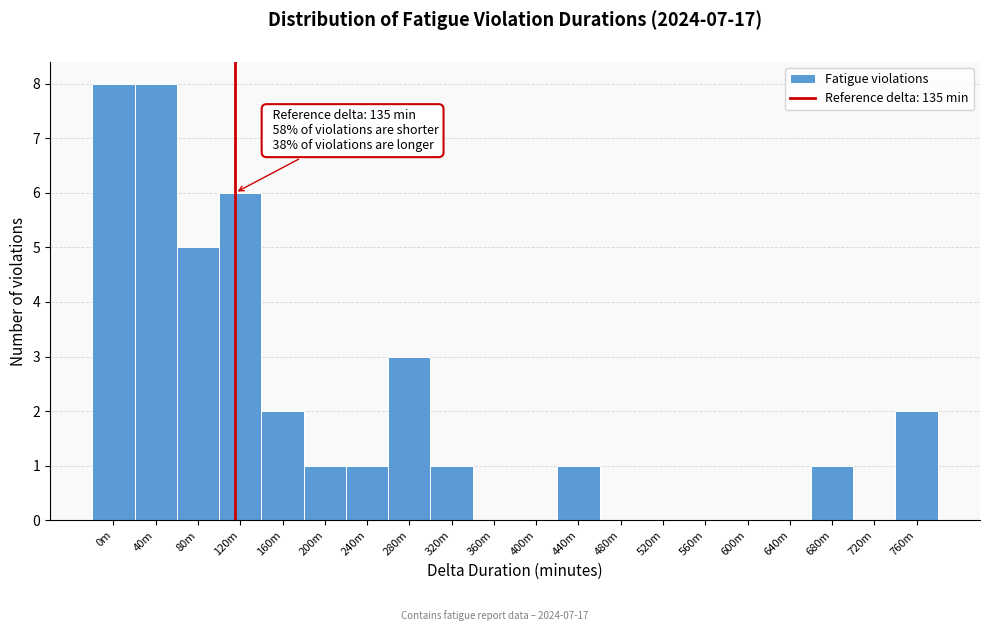

Reading left to right, what are all the values shown in this chart?

0m=8	40m=8	80m=5	120m=6	160m=2	200m=1	240m=1	280m=3	320m=1	360m=0	400m=0	440m=1	480m=0	520m=0	560m=0	600m=0	640m=0	680m=1	720m=0	760m=2